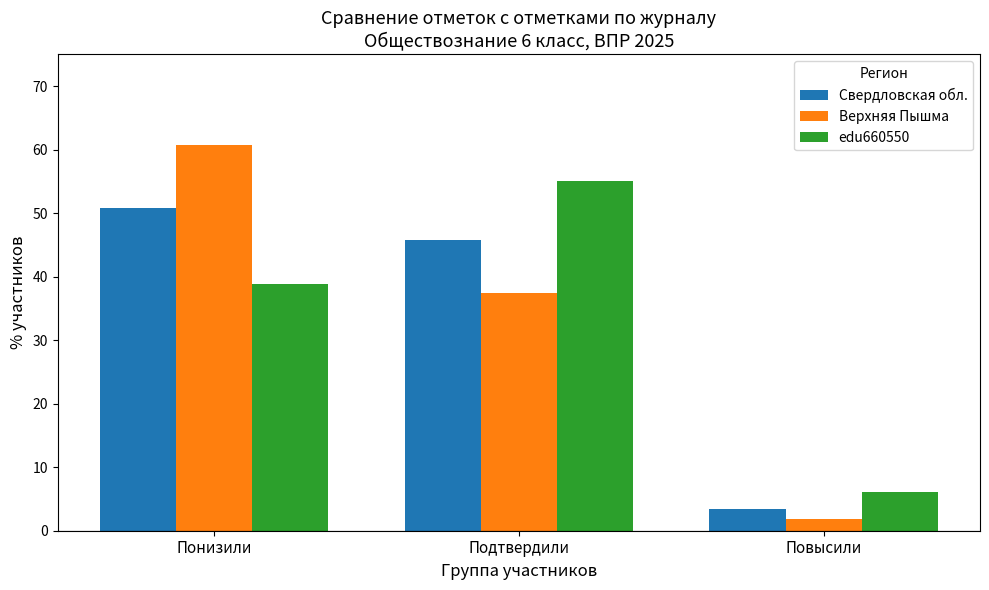

What is the difference between the Свердловская обл. values at Повысили and Понизили?

47.3